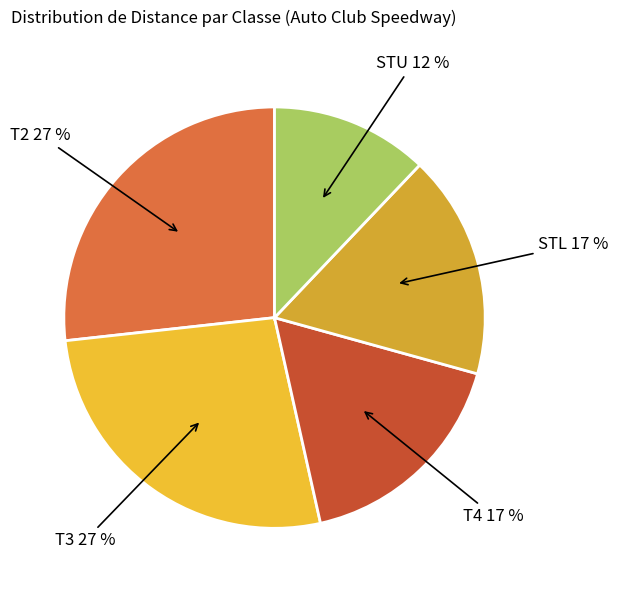

To the nearest percent, what portion does T4 represent?

17%